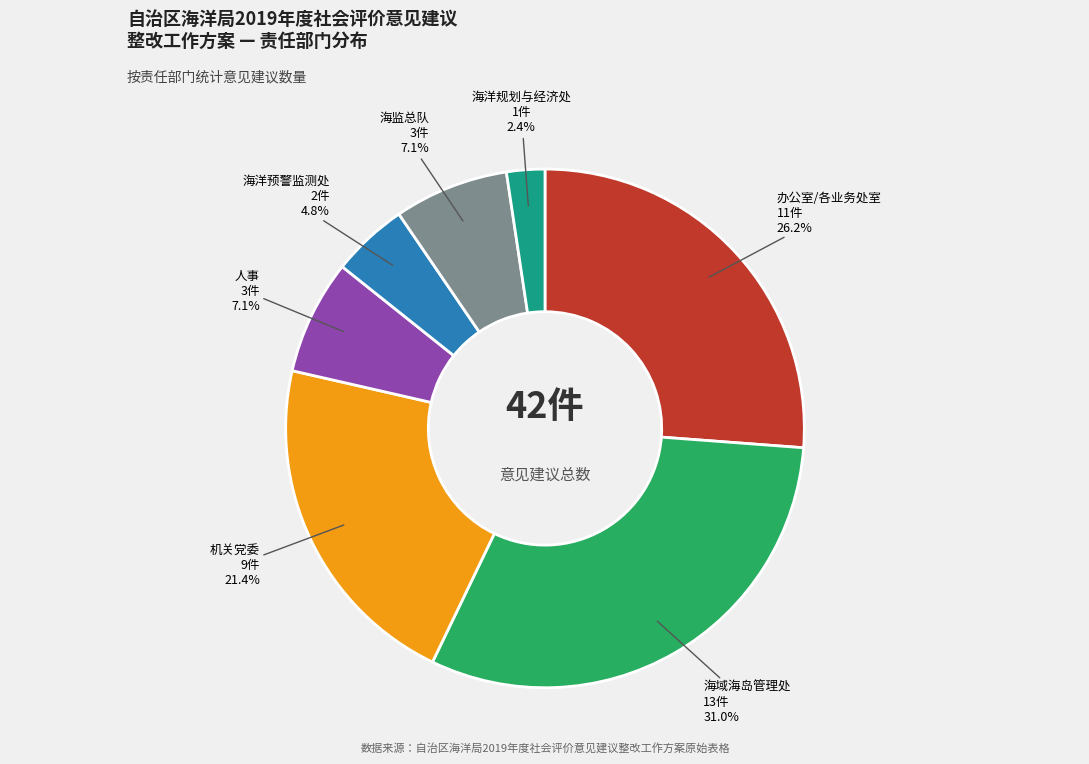

Is there any slice that represents more than half of the pie?

No